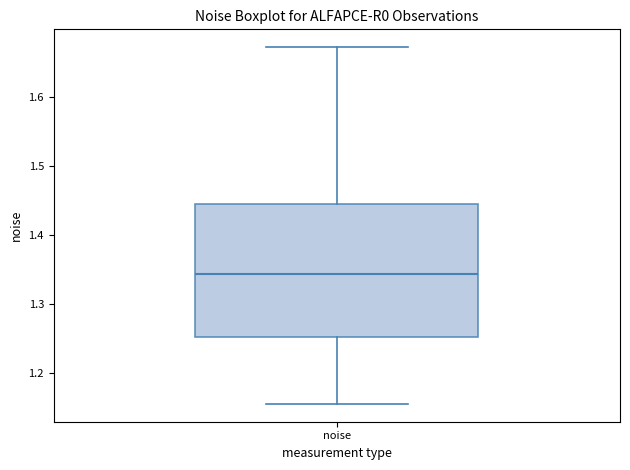

Where does the lower whisker of the box for noise end on the y-axis? The values are not printed on the chart, so give them approximately, as read against the axis.

1.15